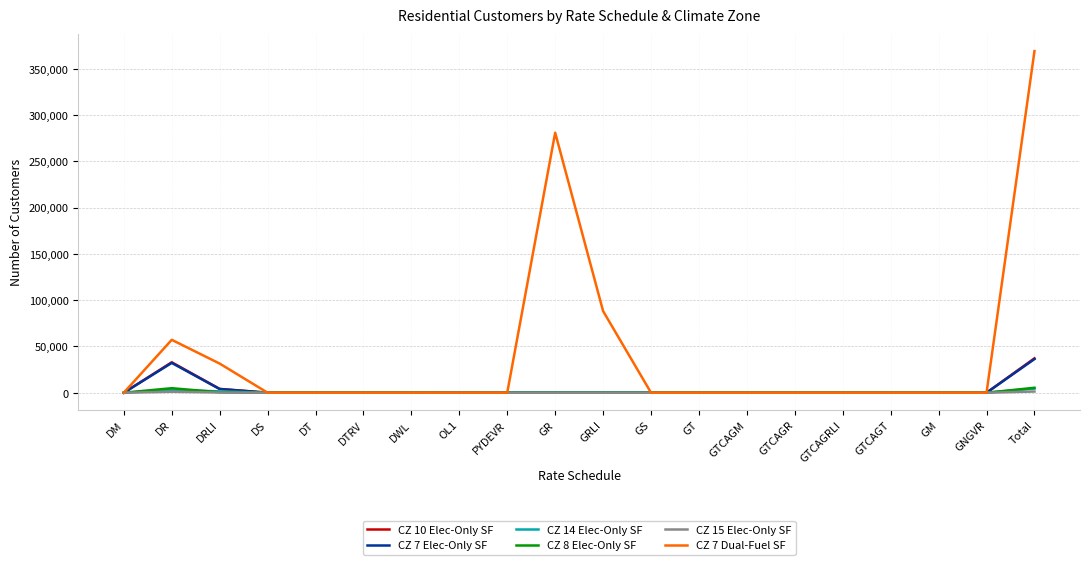

What is the total value across all series at DRLI?

41697